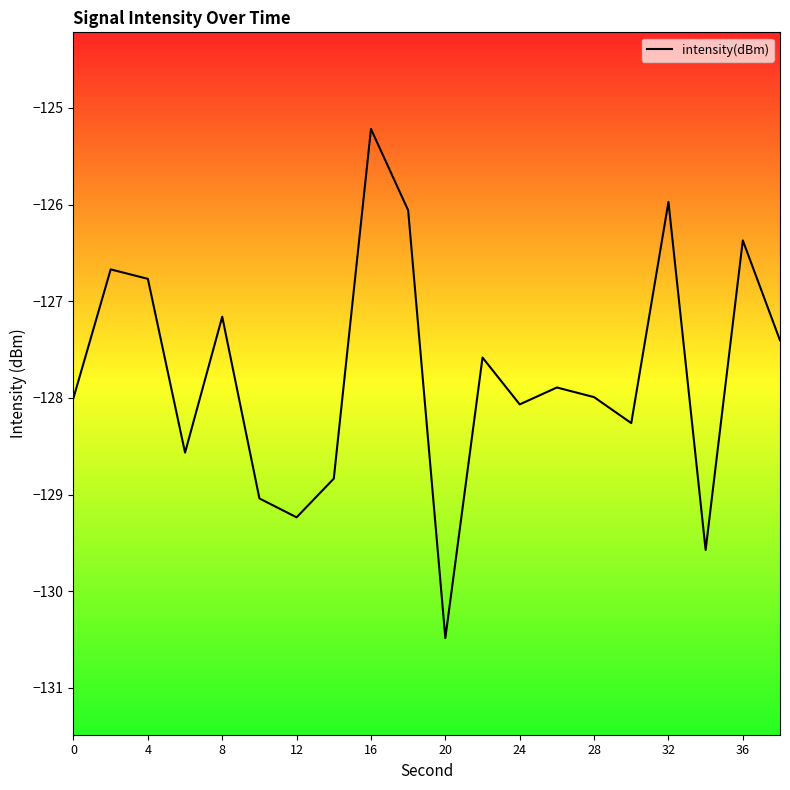

What is the difference between the maximum and minimum values?

5.3